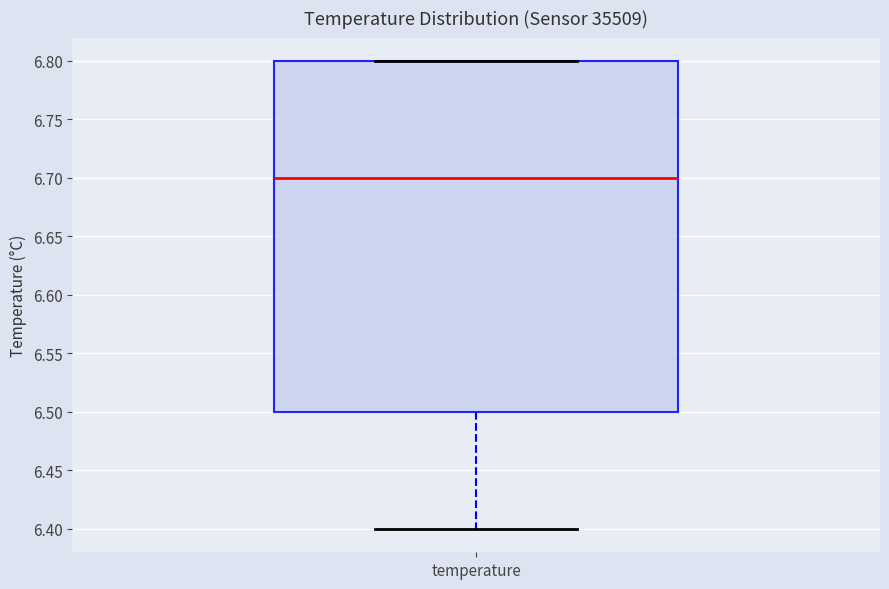

Where is the lower edge of the box for temperature on the y-axis? The values are not printed on the chart, so give them approximately, as read against the axis.

6.5